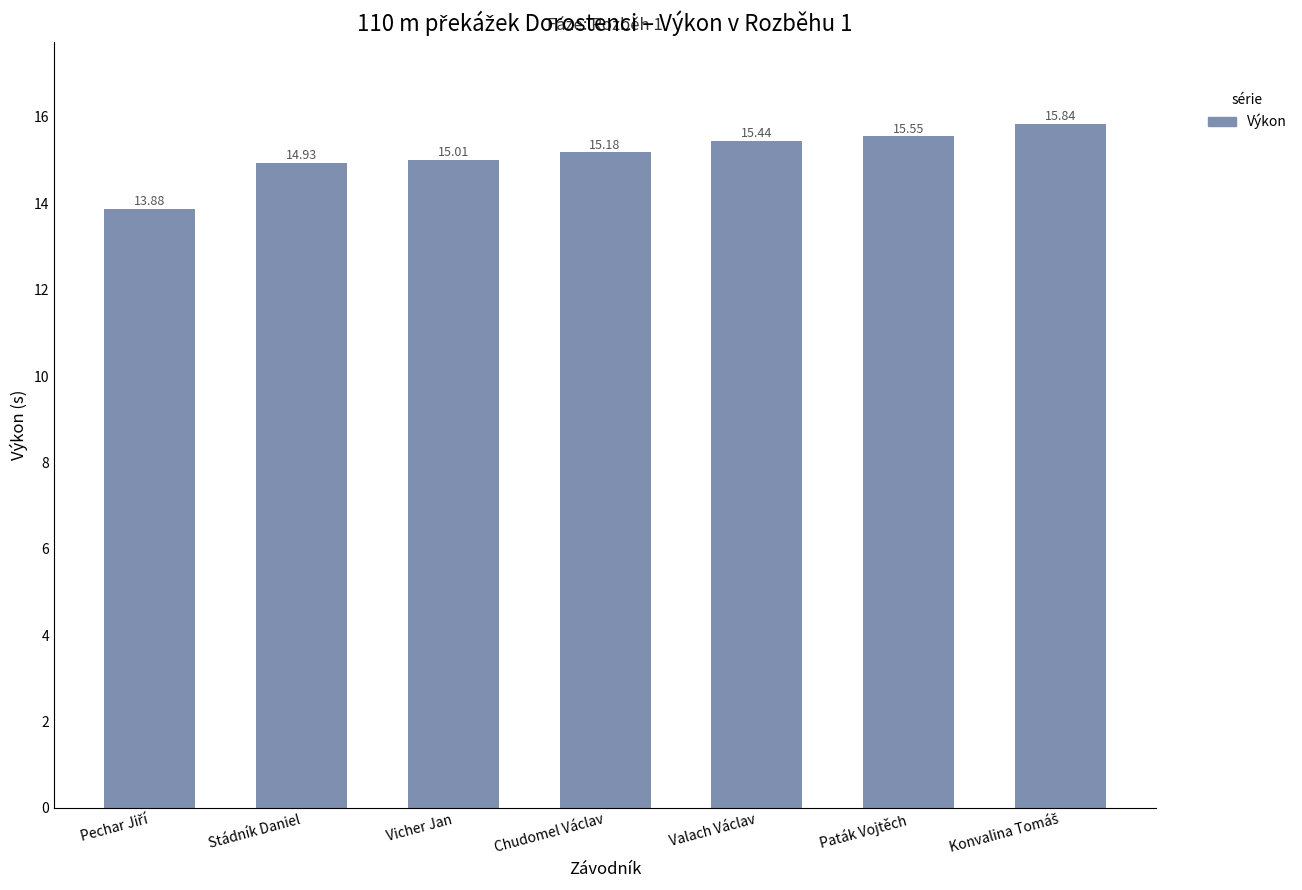

How many data points are above 15?

5